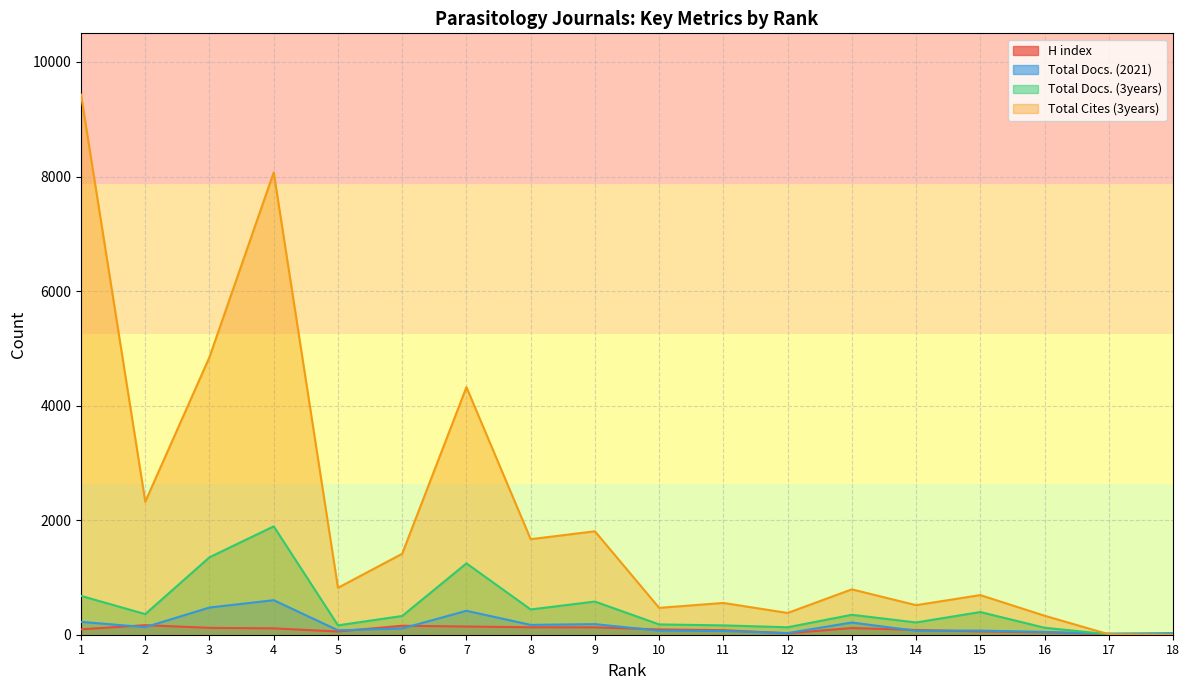

At 14, list the series in order from largest to smallest.

Total Cites (3years), Total Docs. (3years), H index, Total Docs. (2021)